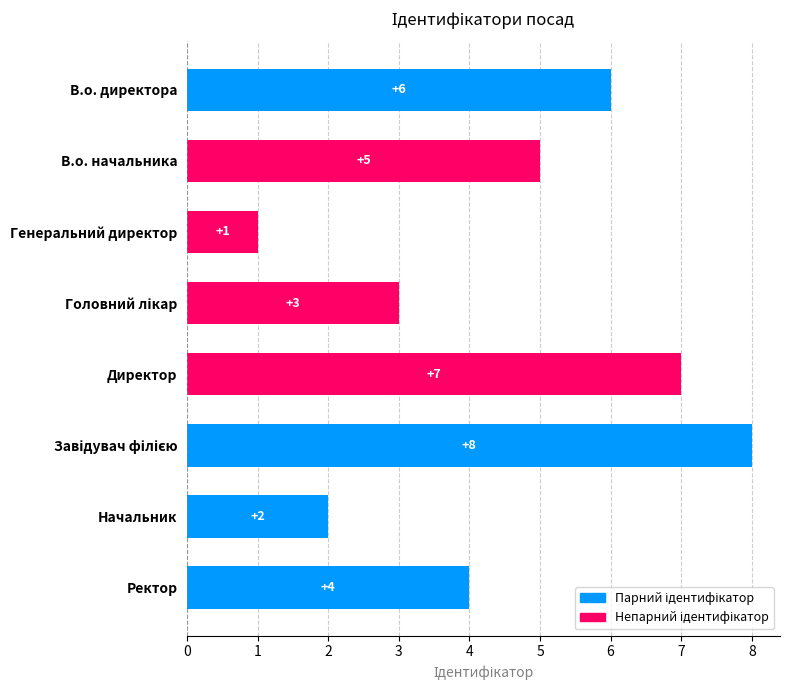

Reading top to bottom, transcribe all the data shown in this chart.

6	5	1	3	7	8	2	4